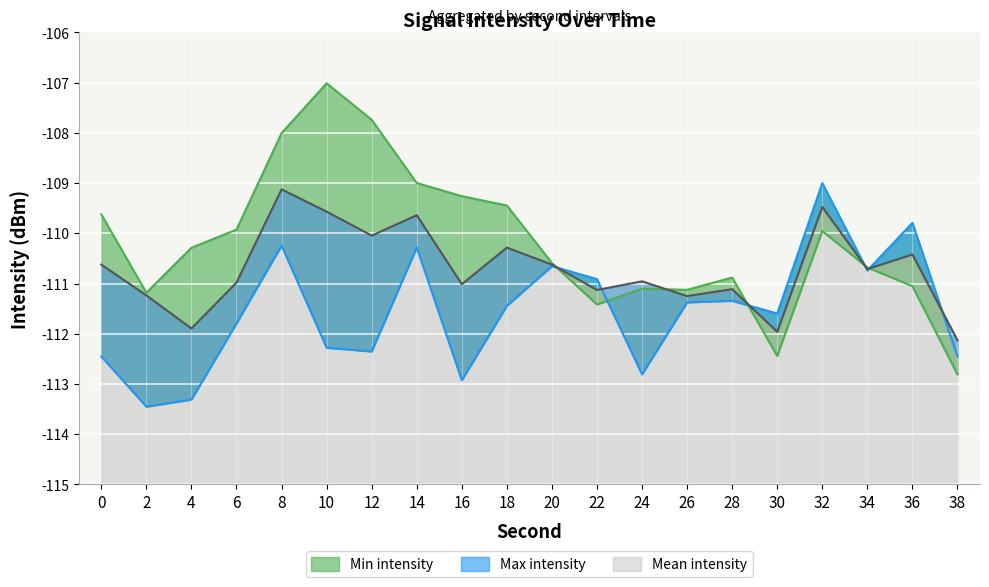

What is the total value across all series at 16?

-333.2